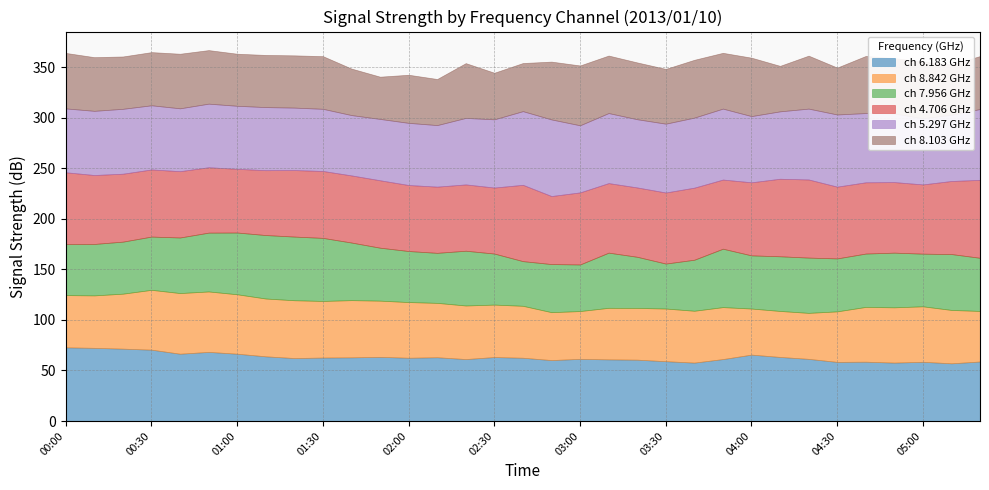

Which series has the widest spread of values?

7.956